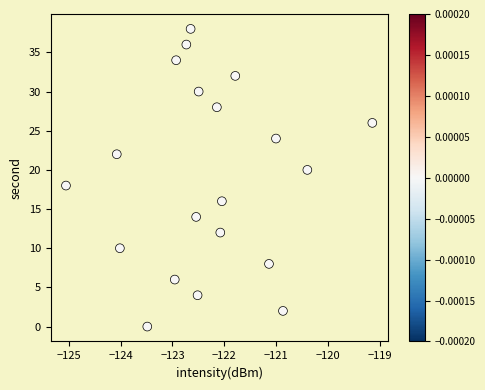

What is the range of Y values (max minus min)?

38